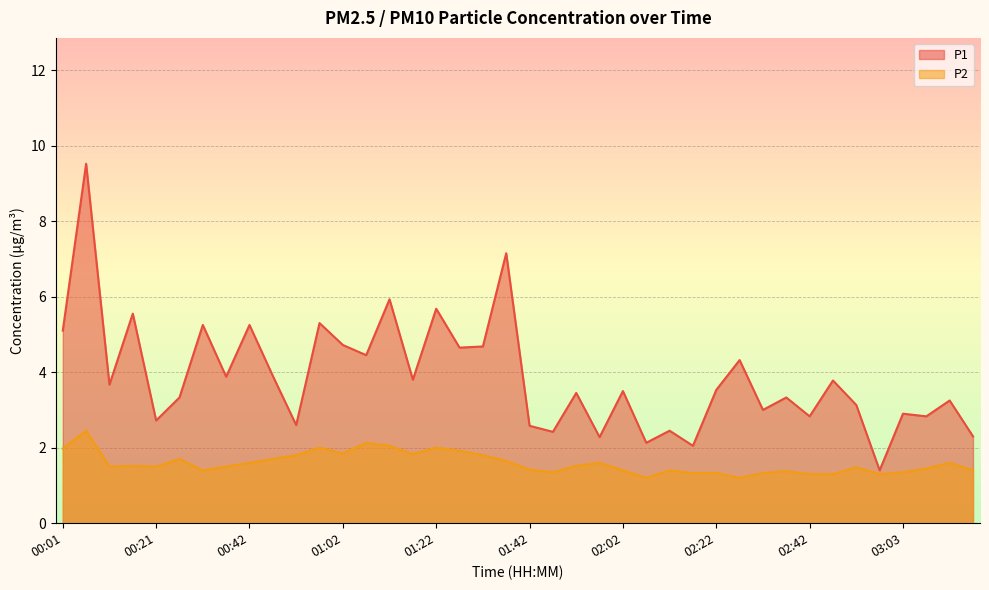

Which category has the lowest value across all series?

02:07